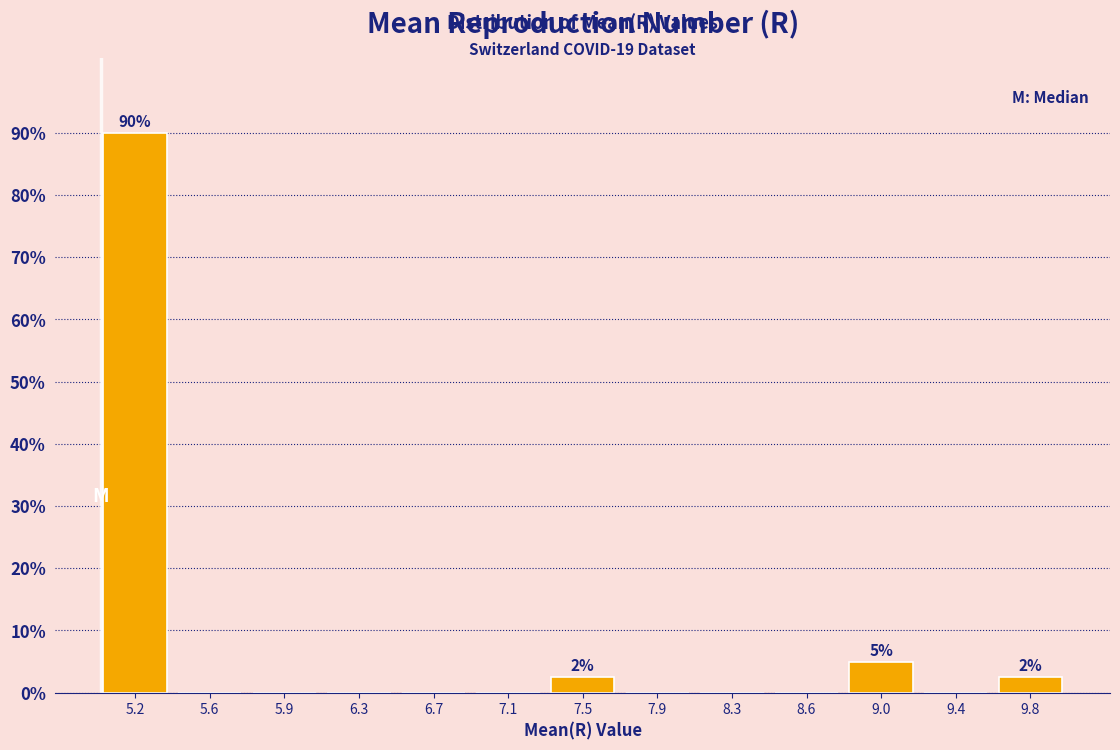

Which range on the x-axis has the tallest bar?

5.00 to 5.35